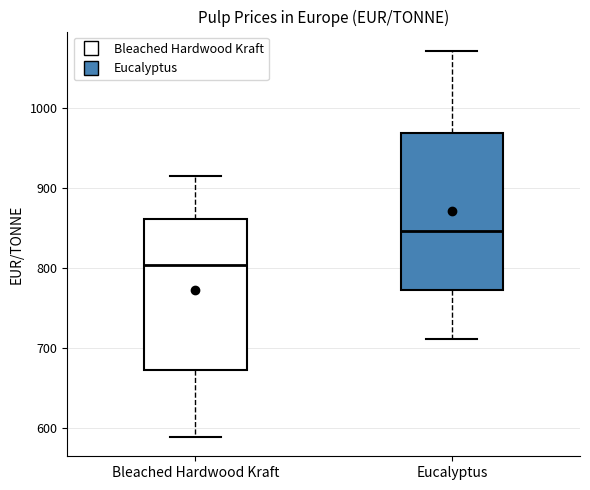

Where is the lower edge of the box for Eucalyptus on the y-axis? The values are not printed on the chart, so give them approximately, as read against the axis.

770